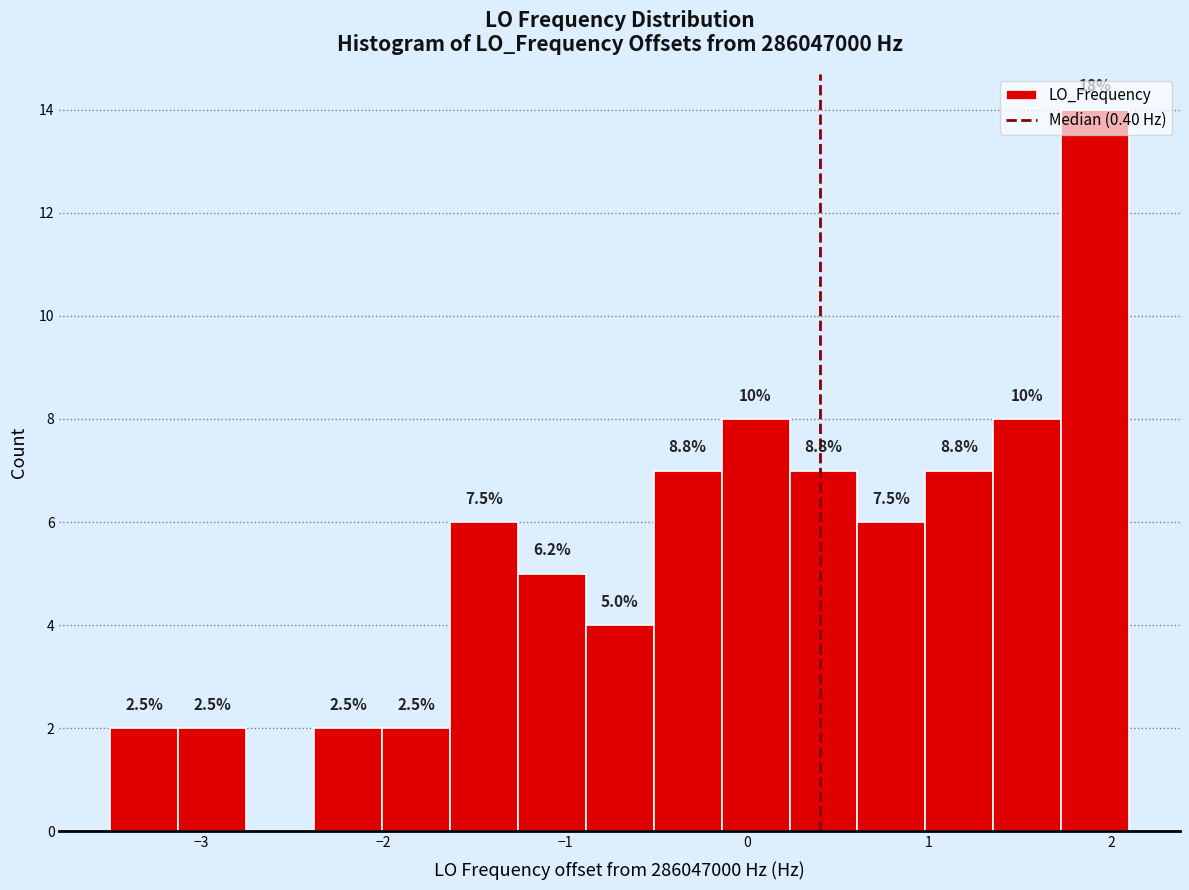

Around what value on the x-axis is the tallest bar? Give the approximate position of its centre, as read against the axis.

1.9